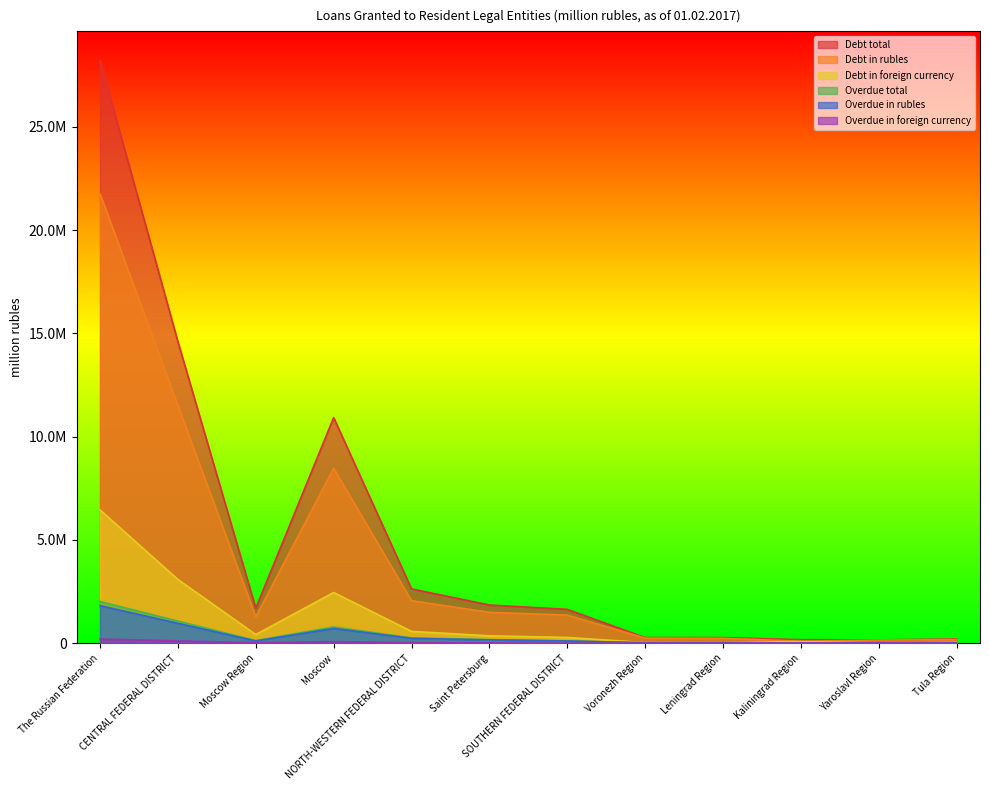

At which label does Debt total first exceed 1691940?

The Russian Federation